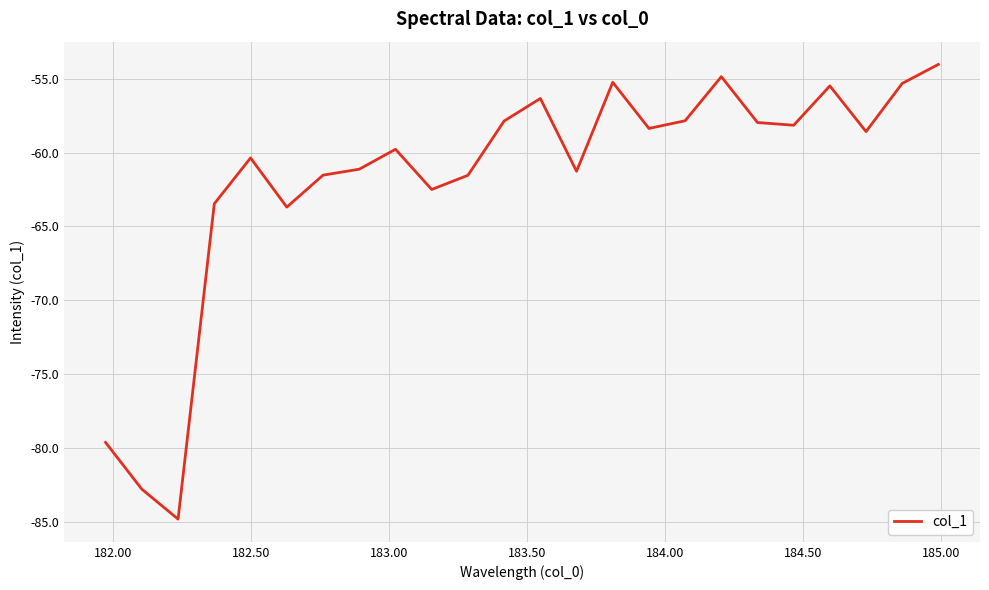

What is the difference between the maximum and minimum values?

30.8